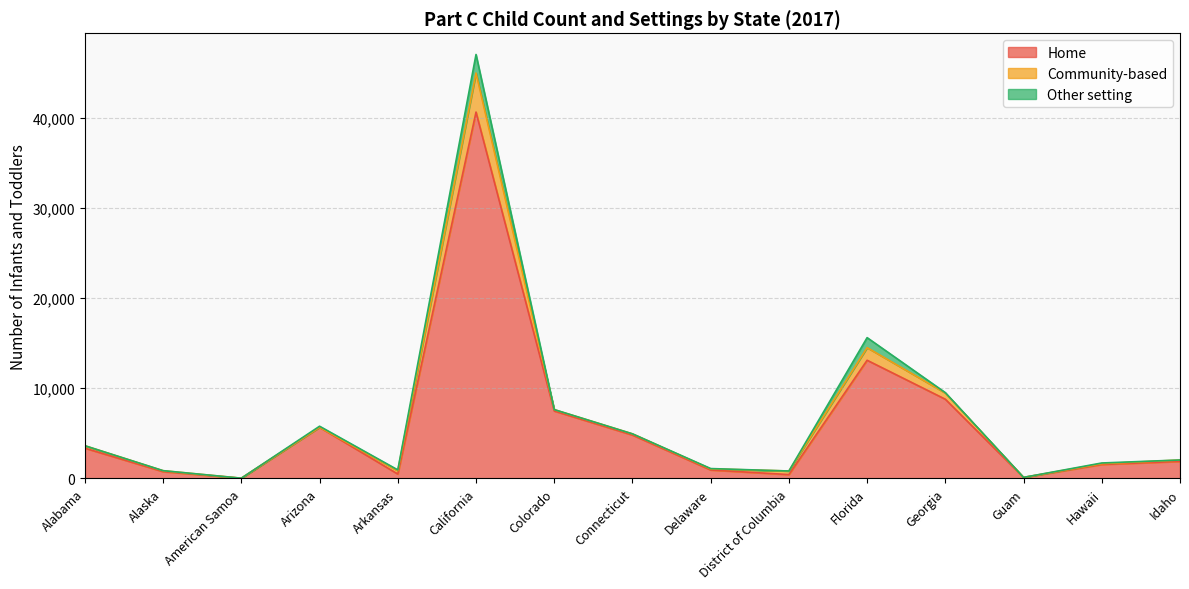

At which label does Other setting reach its minimum?

American Samoa